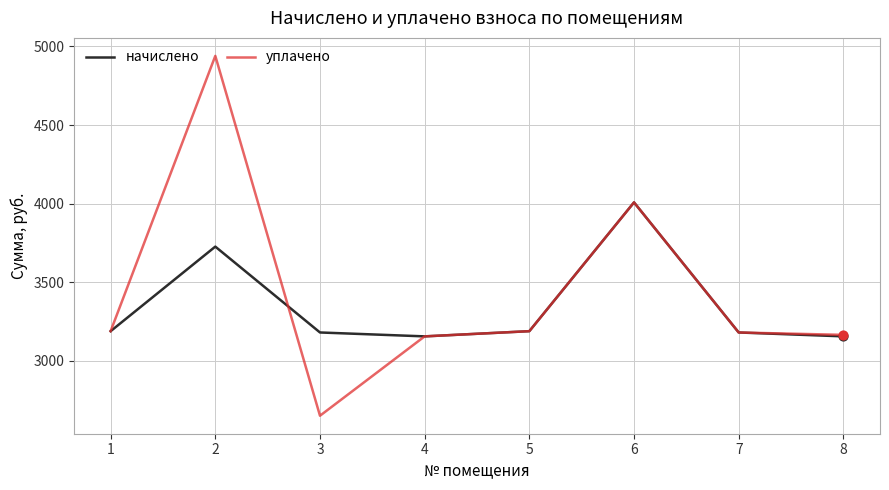

At which category is the sum across all series the highest?

2